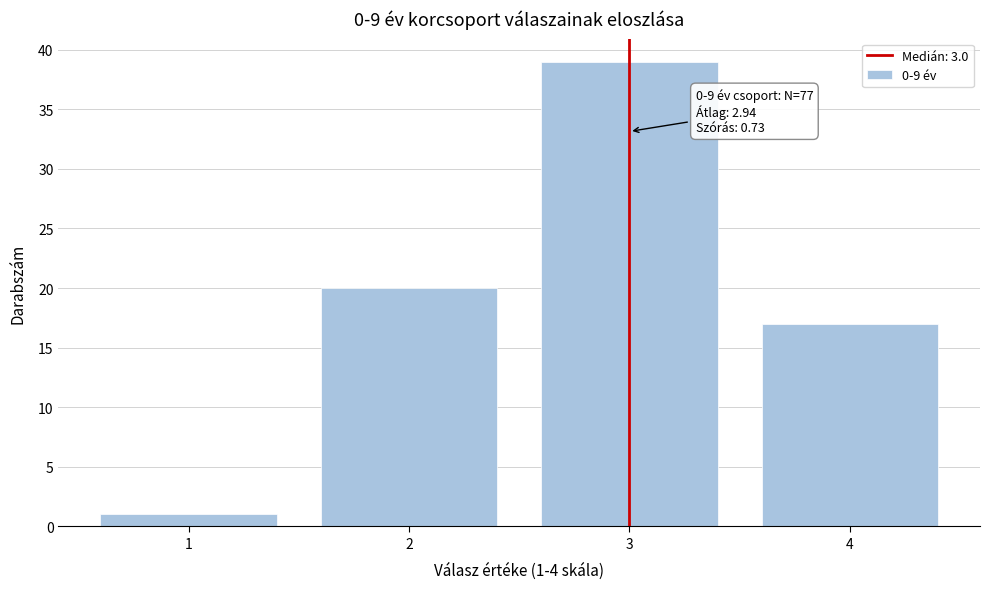

Which range on the x-axis has the tallest bar?

2.5 to 3.5